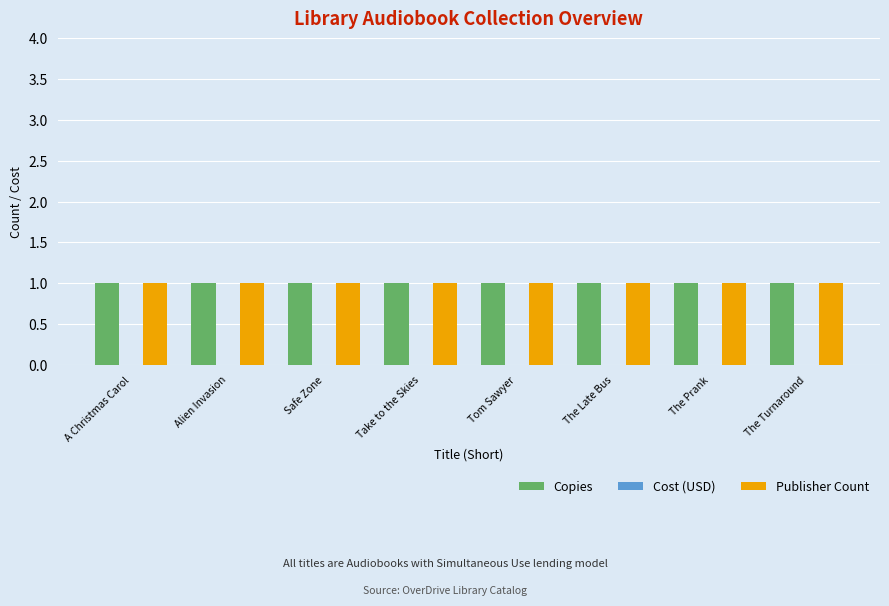

What is the sum of all Publisher Count values?

8